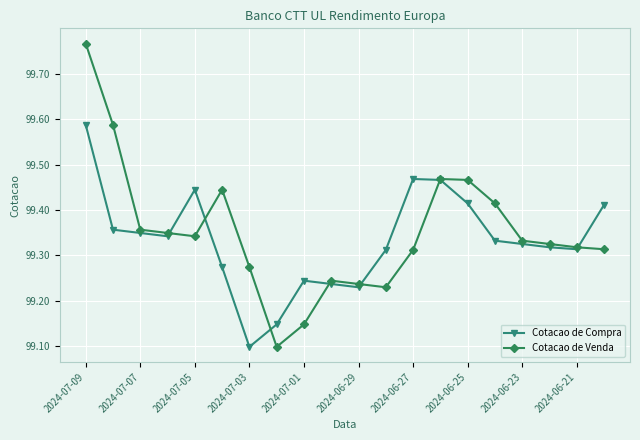

Which series has the widest spread of values?

Cotacao de Venda